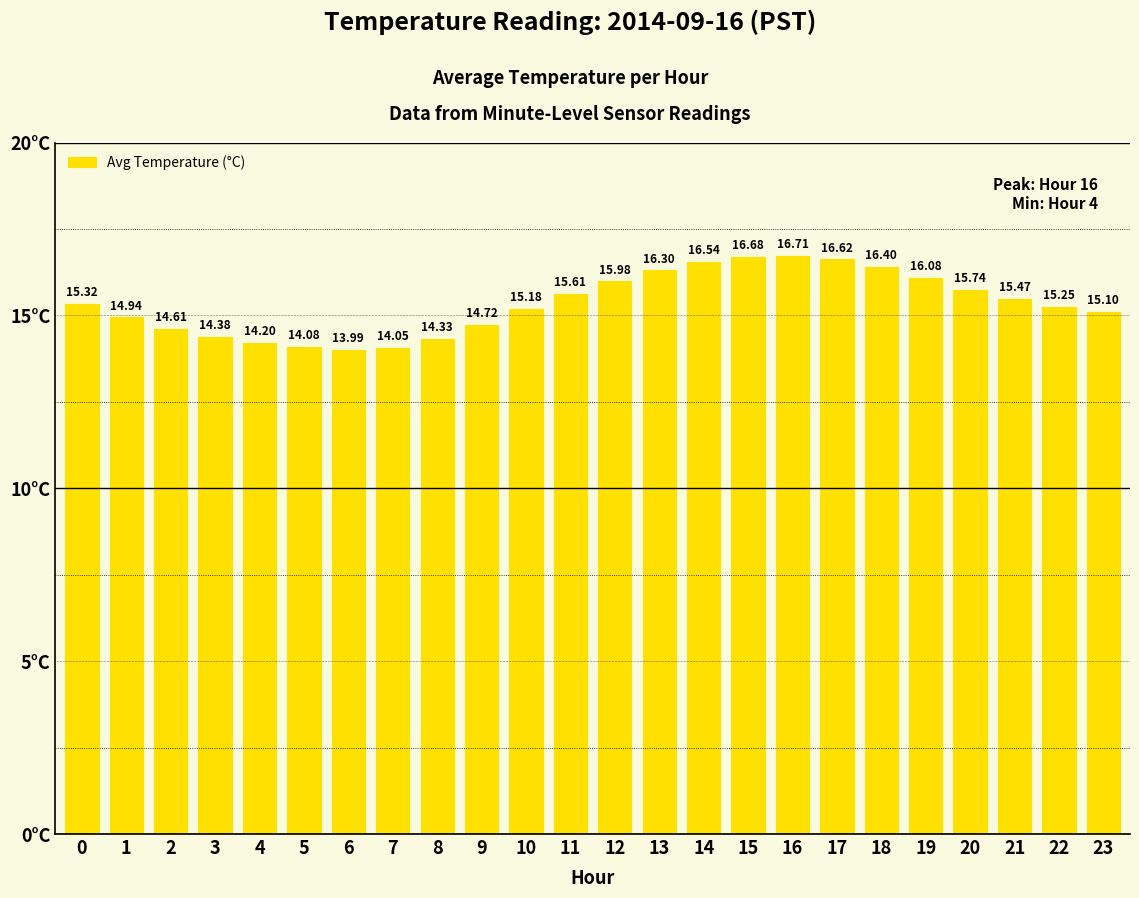

What is the average value?

15.3